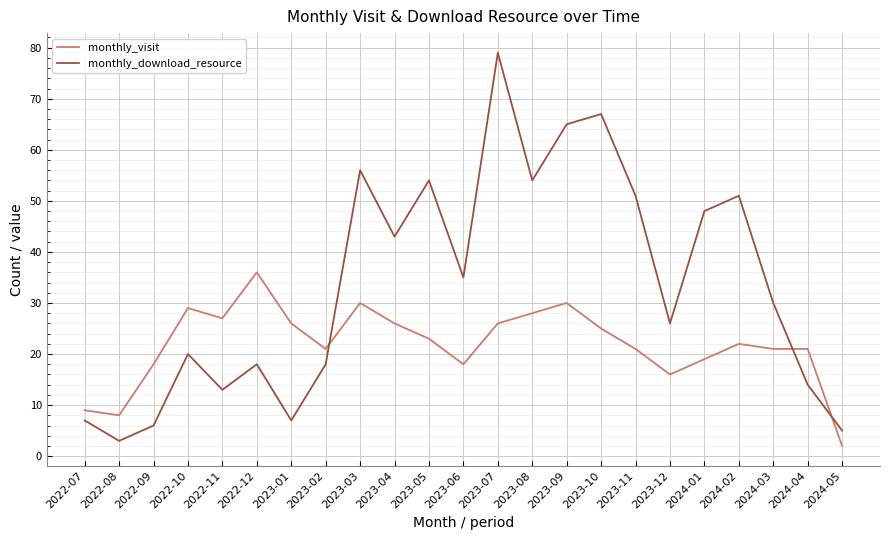

What is the difference between the monthly_download_resource values at 2022-12 and 2024-04?

4